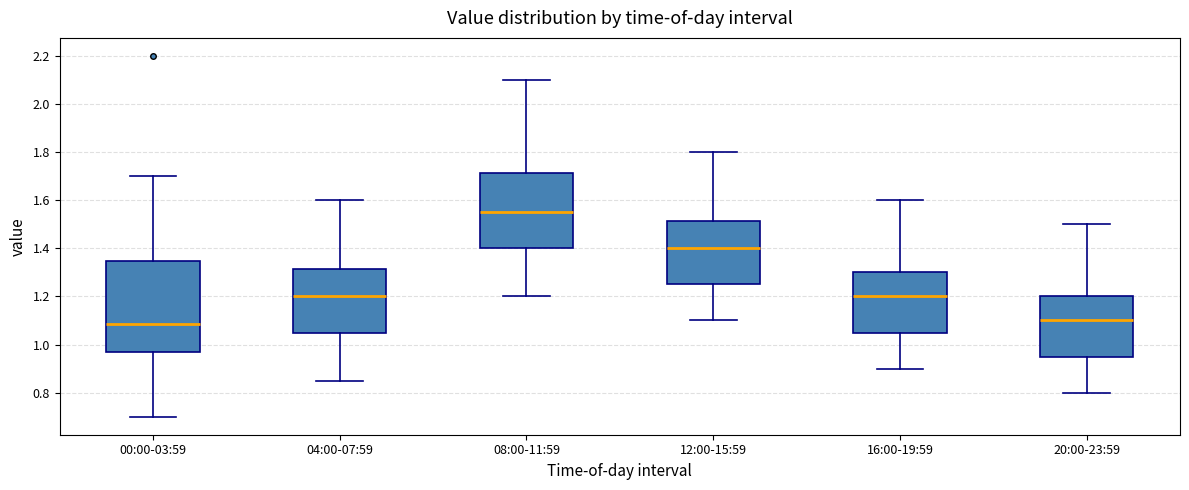

Reading left to right, transcribe this box plot: for each box, give where its median line is, the range the box spans, and where its two whiskers end, as read against the y-axis. The values are not printed on the chart, so give them approximately, as read against the axis.

00:00-03:59: median 1.08, box 0.98 to 1.34, whiskers 0.70 to 1.70
04:00-07:59: median 1.20, box 1.06 to 1.32, whiskers 0.86 to 1.60
08:00-11:59: median 1.56, box 1.40 to 1.72, whiskers 1.20 to 2.10
12:00-15:59: median 1.40, box 1.26 to 1.52, whiskers 1.10 to 1.80
16:00-19:59: median 1.20, box 1.06 to 1.30, whiskers 0.90 to 1.60
20:00-23:59: median 1.10, box 0.96 to 1.20, whiskers 0.80 to 1.50